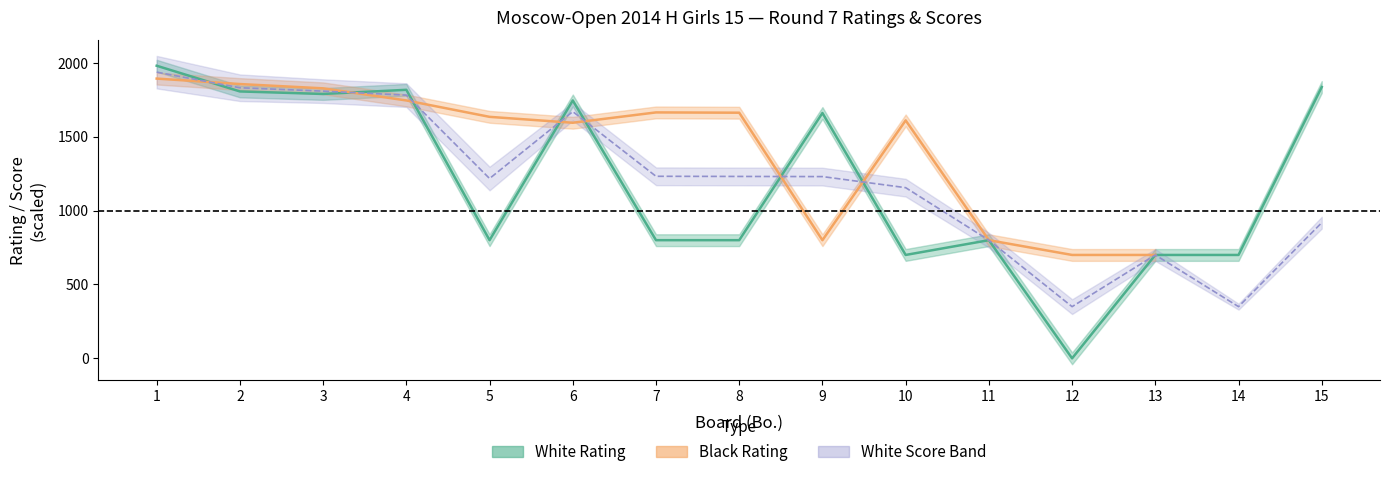

How many positive values does the White Rating series have?

14